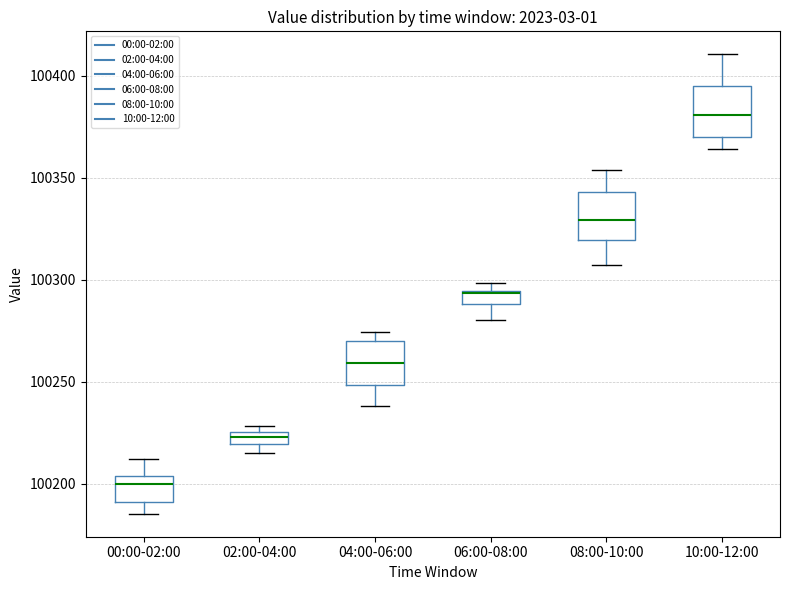

Where does the median line of the box for 00:00-02:00 sit on the y-axis? The values are not printed on the chart, so give them approximately, as read against the axis.

100200